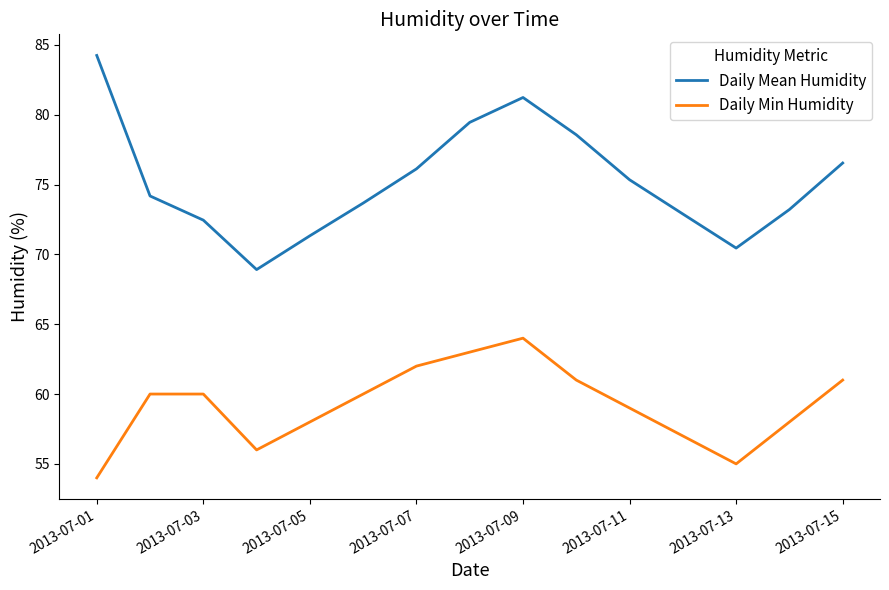

Does the chart have visible grid lines?

No